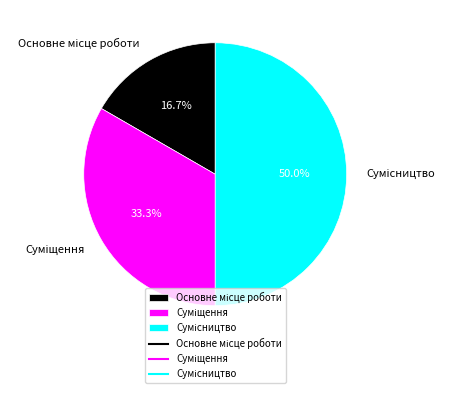

How many slices are in this pie chart?

3